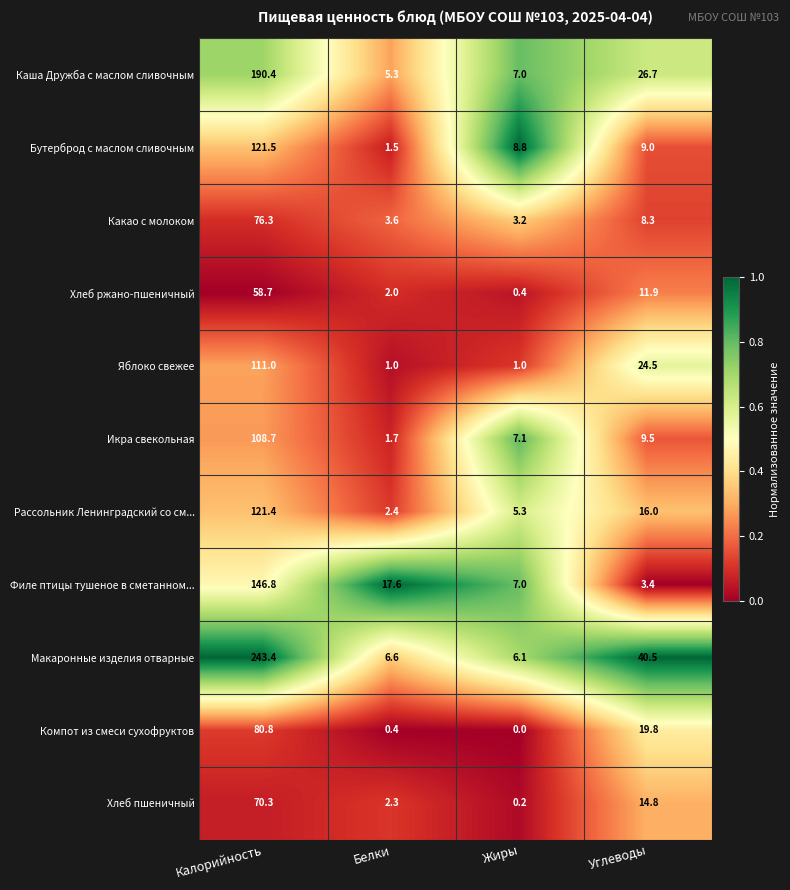

The Какао с молоком series shows 76.3 at Калорийность. True or false?

True